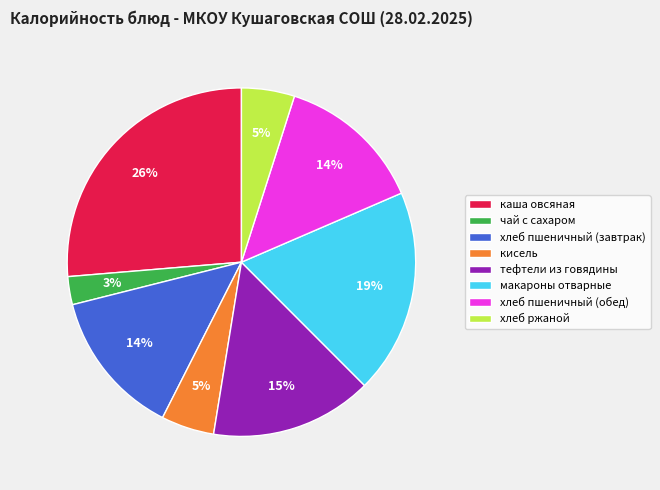

Which slice is the smallest?

чай с сахаром